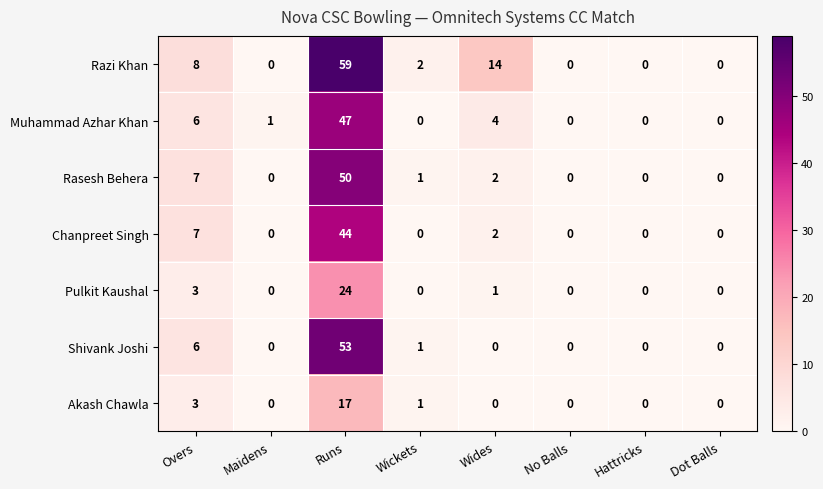

At which category is the sum across all series the highest?

Runs